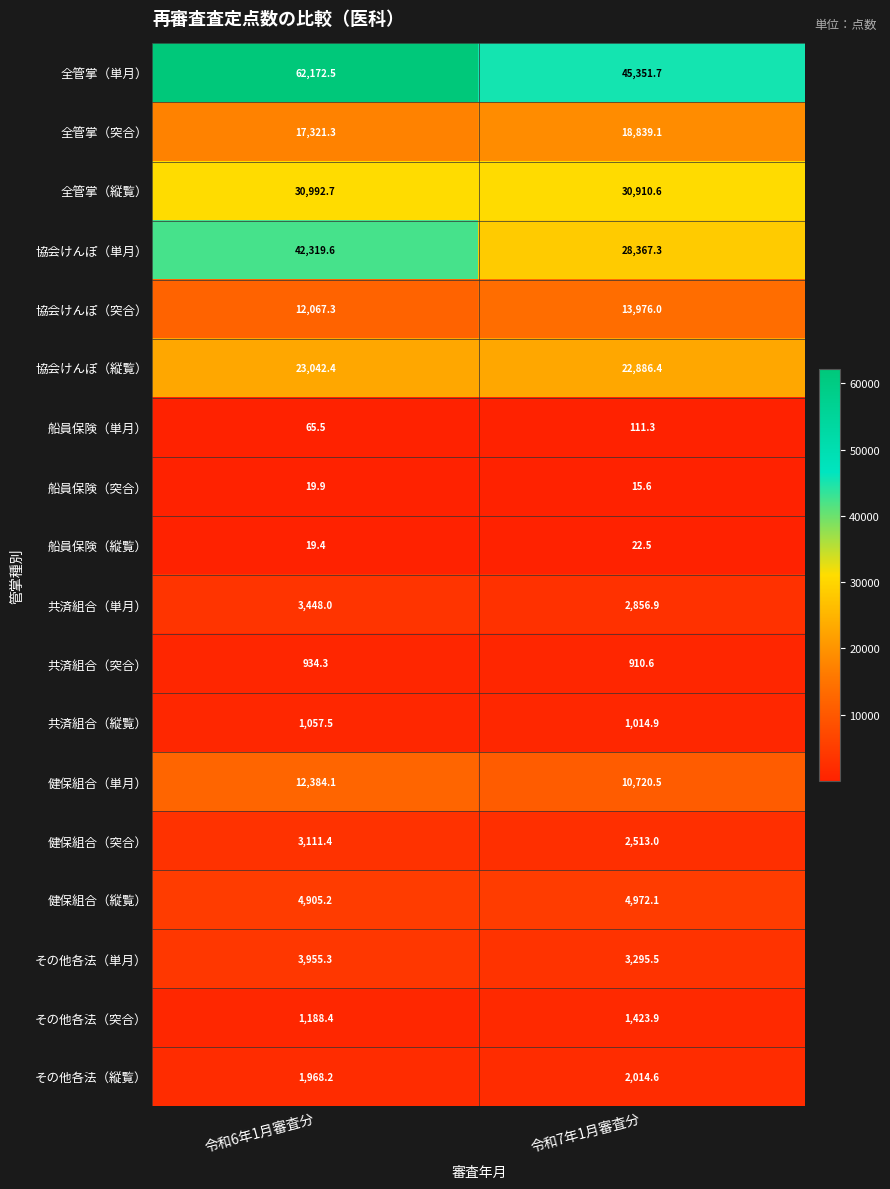

At which category is the sum across all series the highest?

令和6年1月審査分